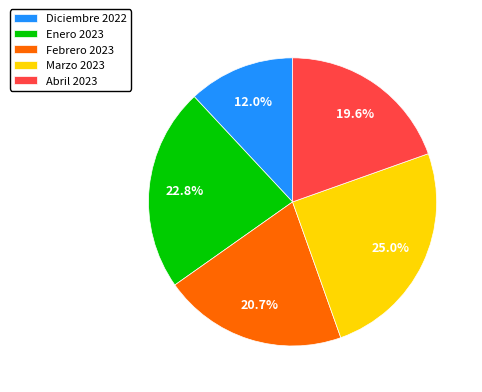

Does any single category account for the majority?

No